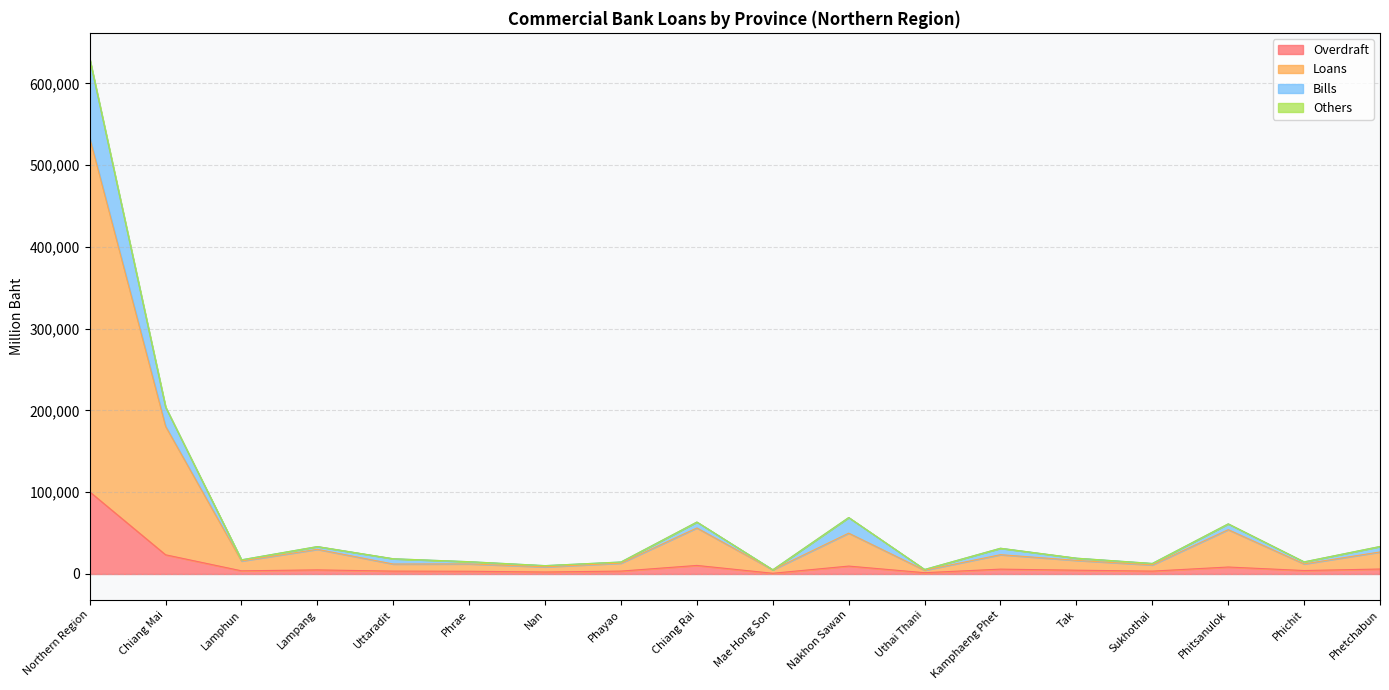

How many lines are shown in the chart?

4